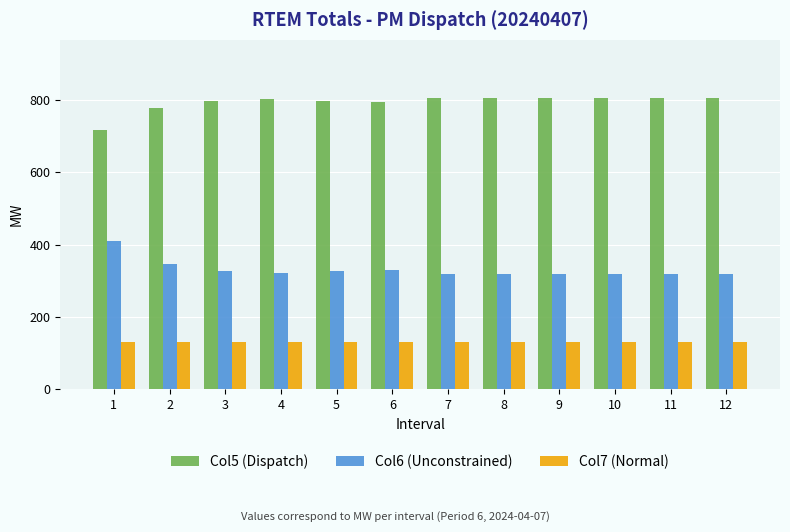

What is the smallest value displayed?

130.5